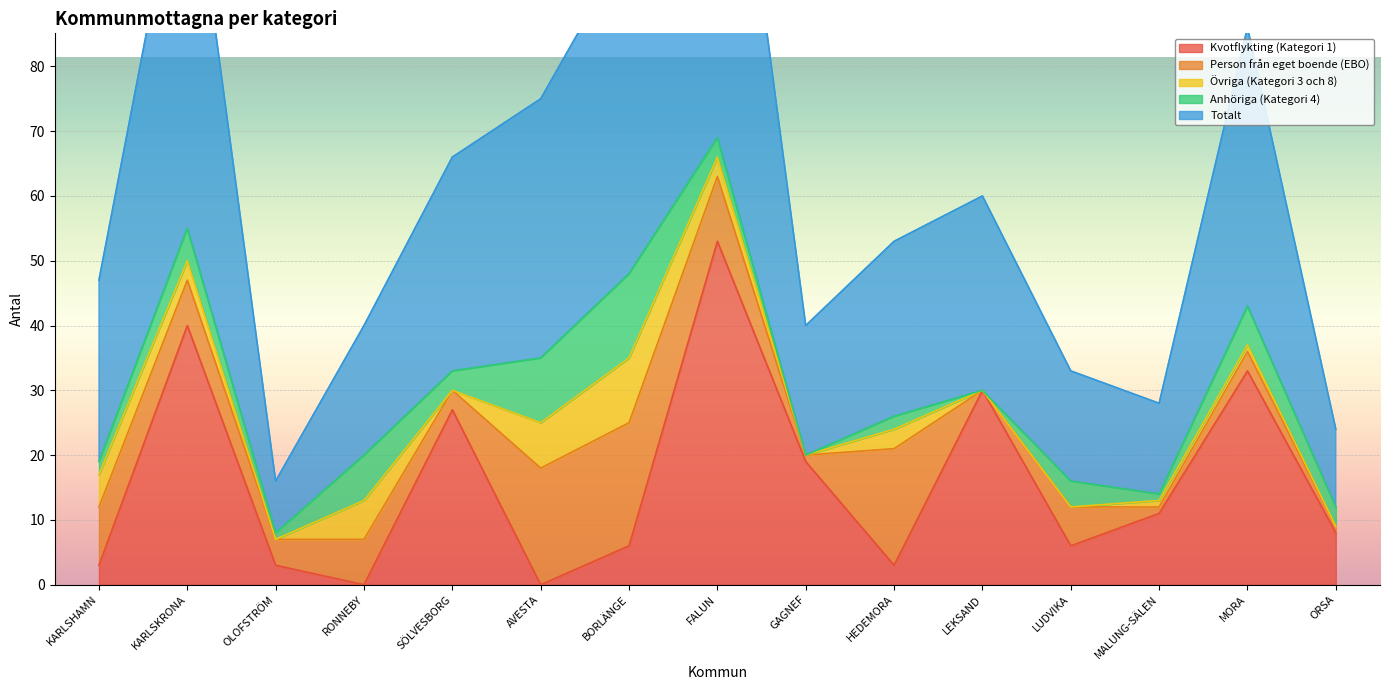

Where is the first local minimum for Övriga (Kategori 3 och 8)?

OLOFSTRÖM